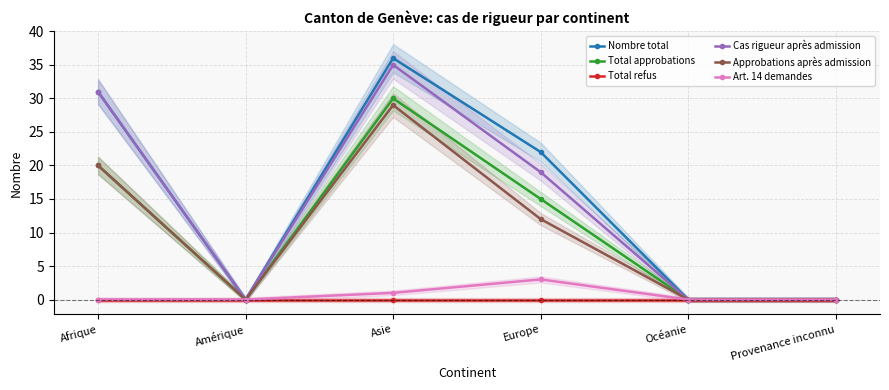

Between Asie and Provenance inconnu, which series saw the biggest shift?

Nombre total